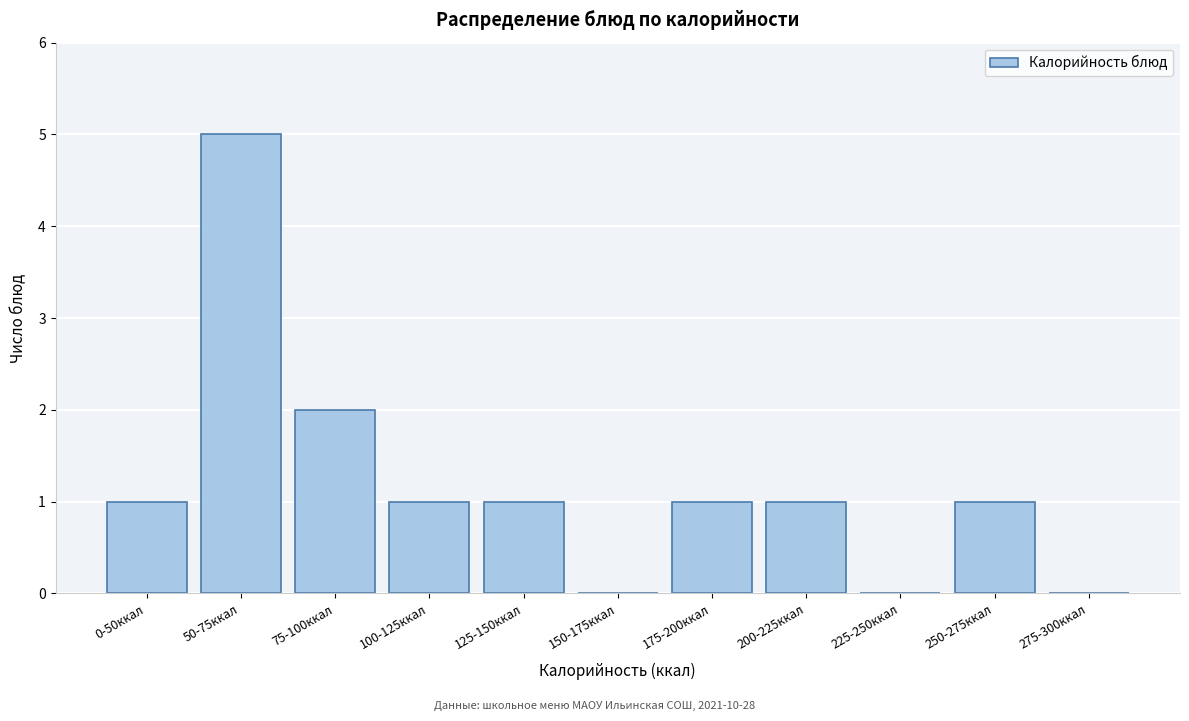

Reading left to right, list all the values displayed in this chart.

0-50ккал=1	50-75ккал=5	75-100ккал=2	100-125ккал=1	125-150ккал=1	150-175ккал=0	175-200ккал=1	200-225ккал=1	225-250ккал=0	250-275ккал=1	275-300ккал=0